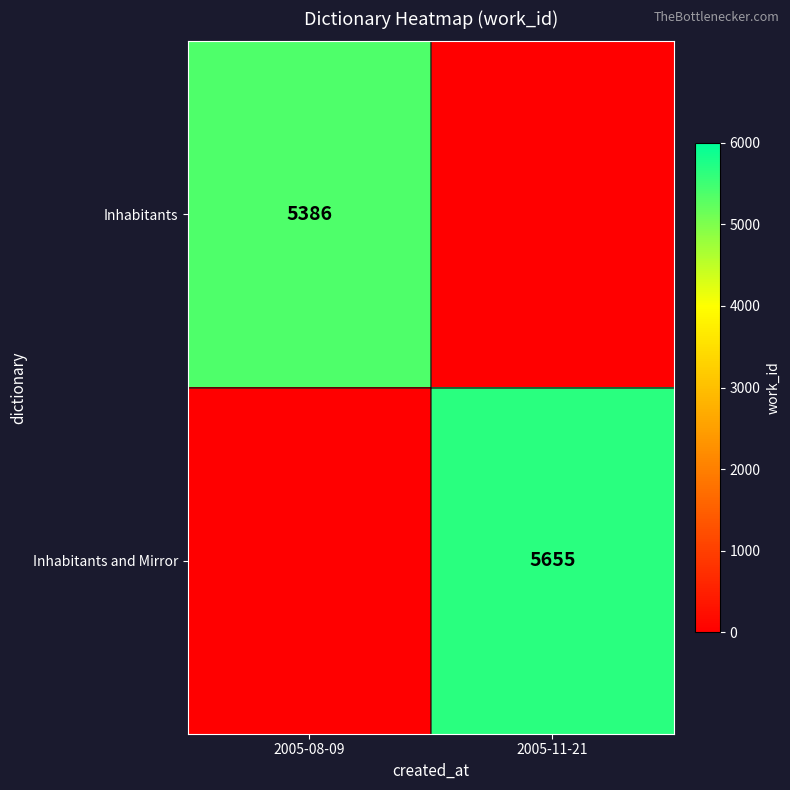

Is the value of Inhabitants at 2005-08-09 greater than the value of Inhabitants and Mirror at 2005-11-21?

No